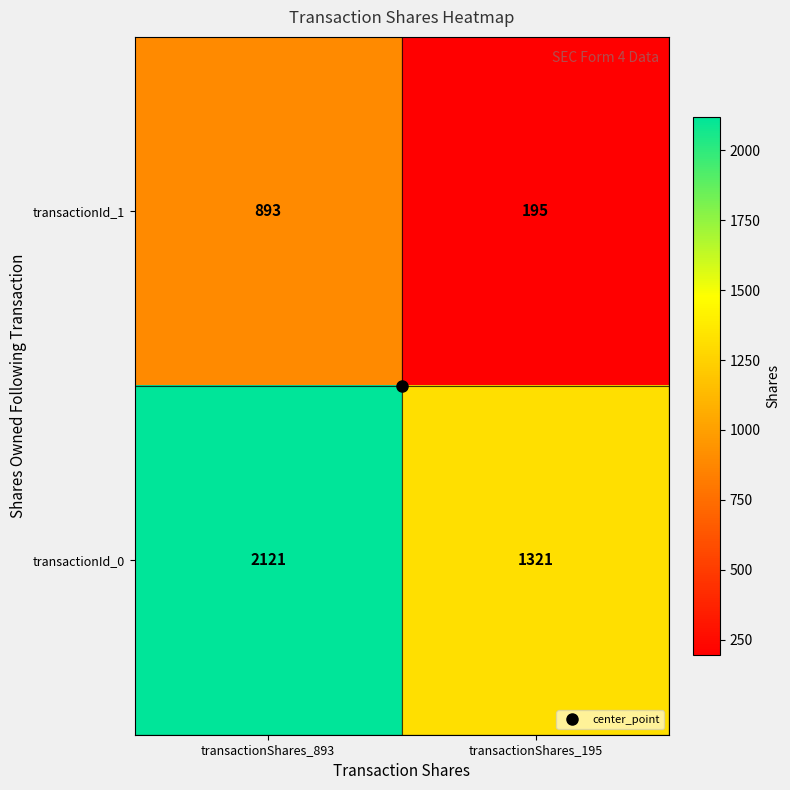

What value does the transactionId_0 series have at transactionShares_893, to the nearest 100?

2100